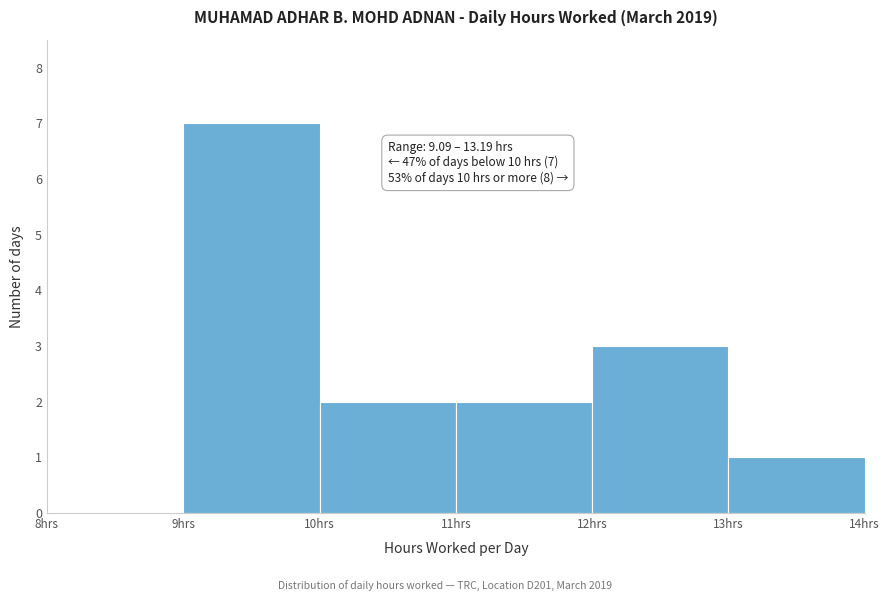

Which range on the x-axis has the tallest bar?

9 to 10